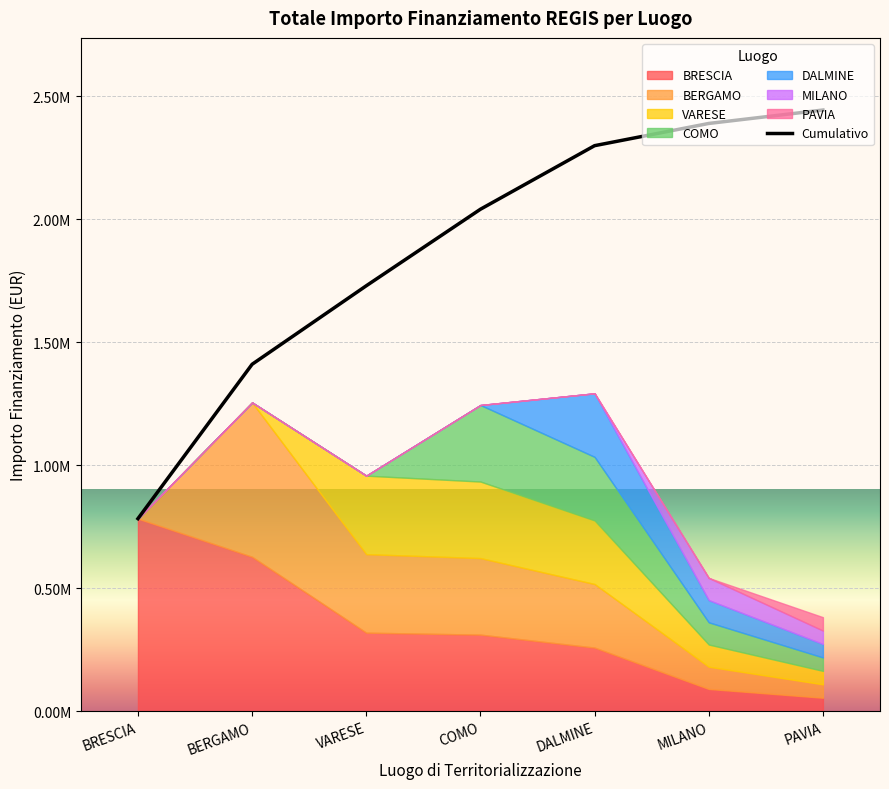

What is the sum of the values at DALMINE and BERGAMO?

3708310.0